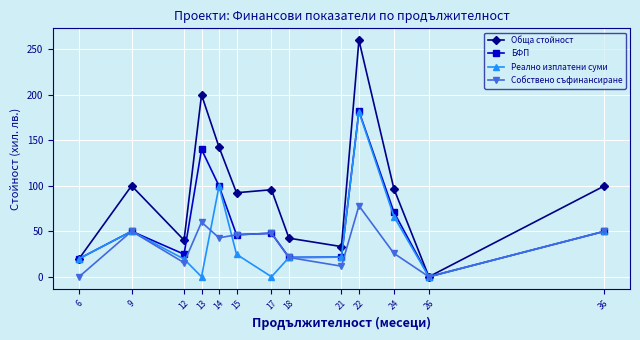

Which series changed the most between 15 and 21?

Обща стойност